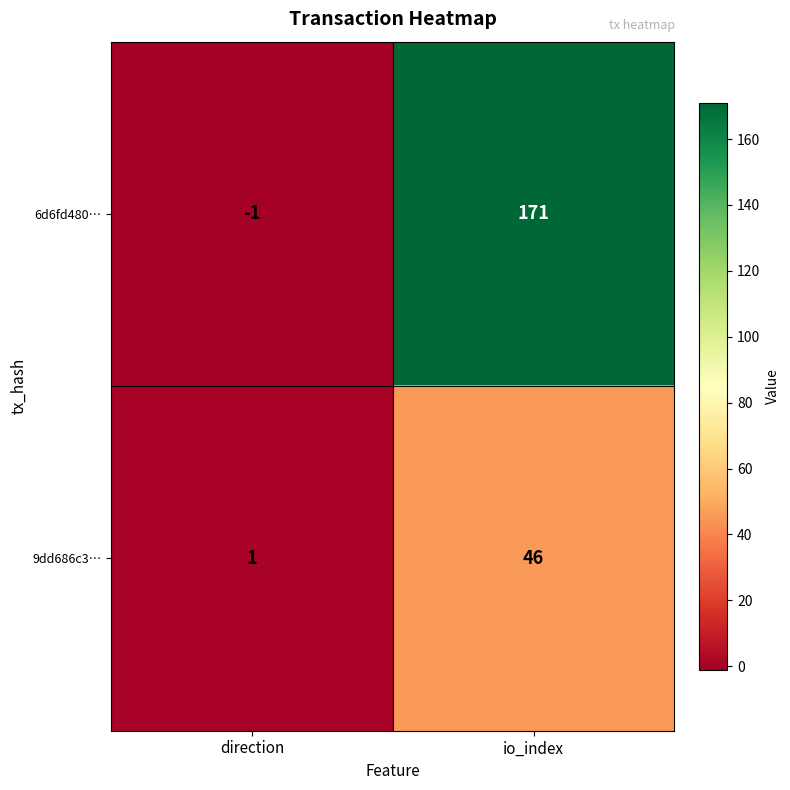

What is the sum of the 6d6fd480… values at io_index and direction?

170